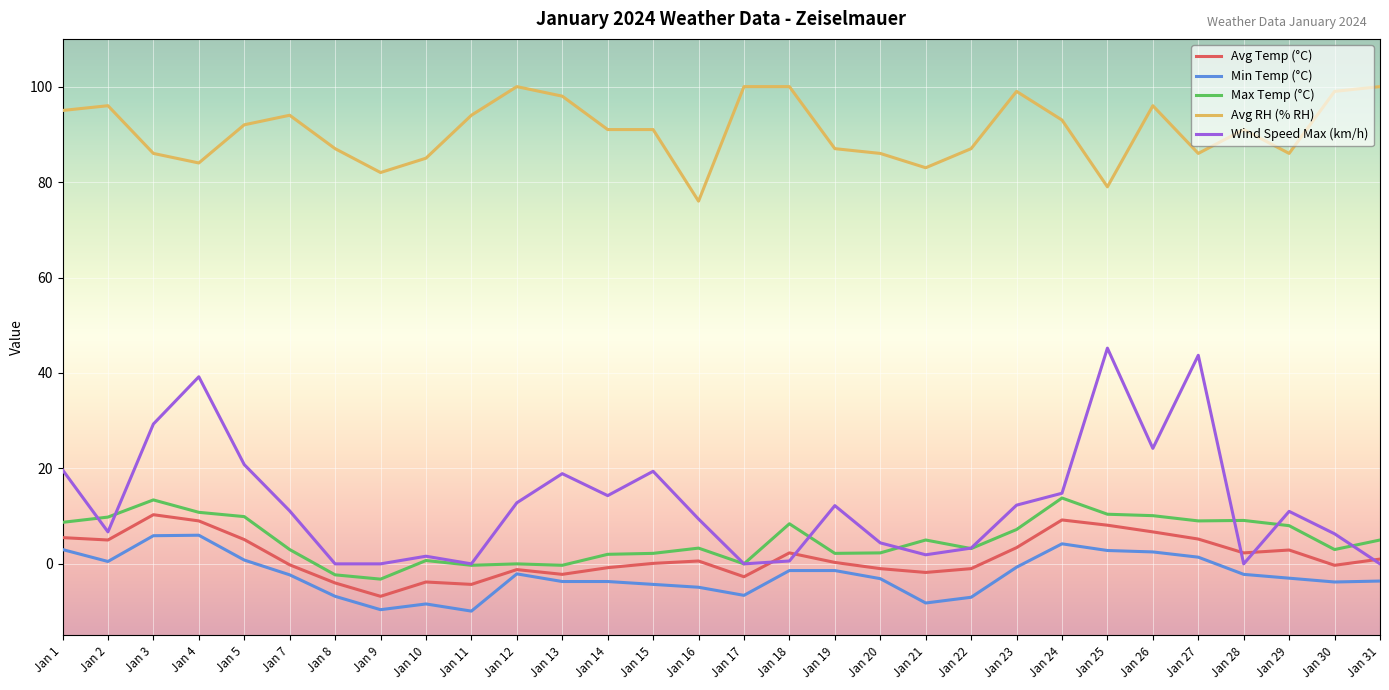

True or false: Wind Speed Max (km/h) and Min Temp (°C) intersect in this chart.

False